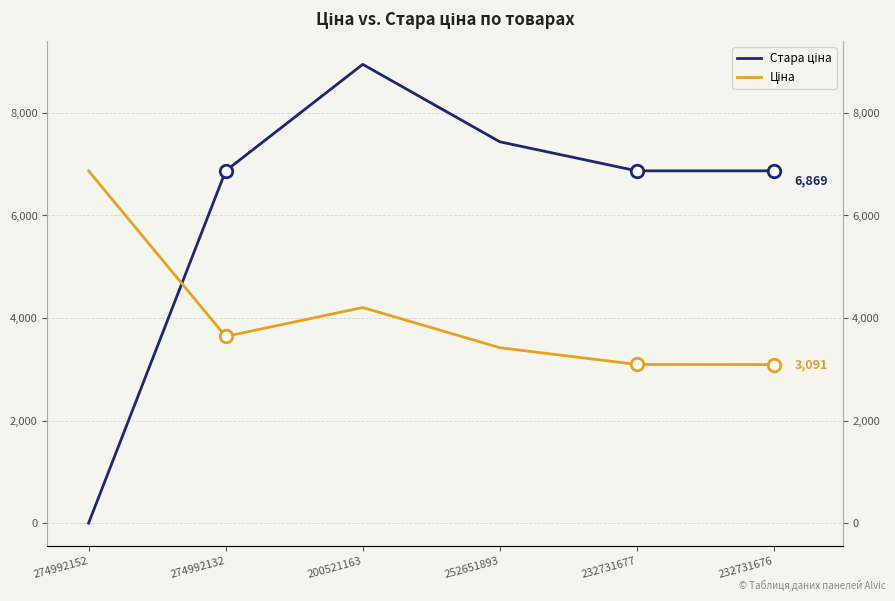

What is the label of the 2nd point from the right?

232731677